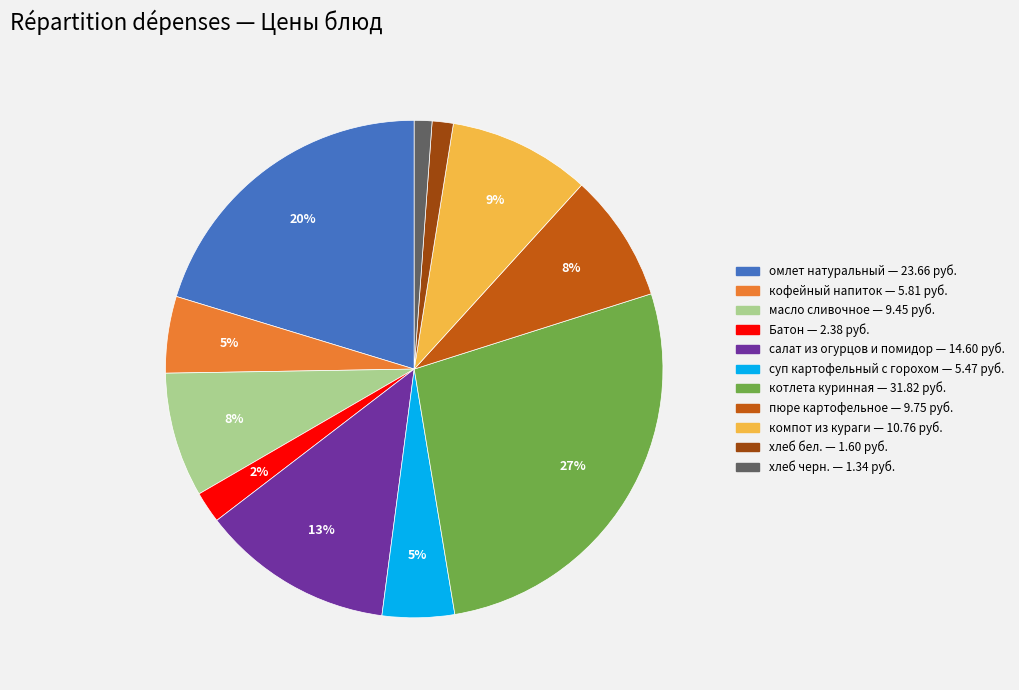

Does омлет натуральный represent more than half of the total?

No